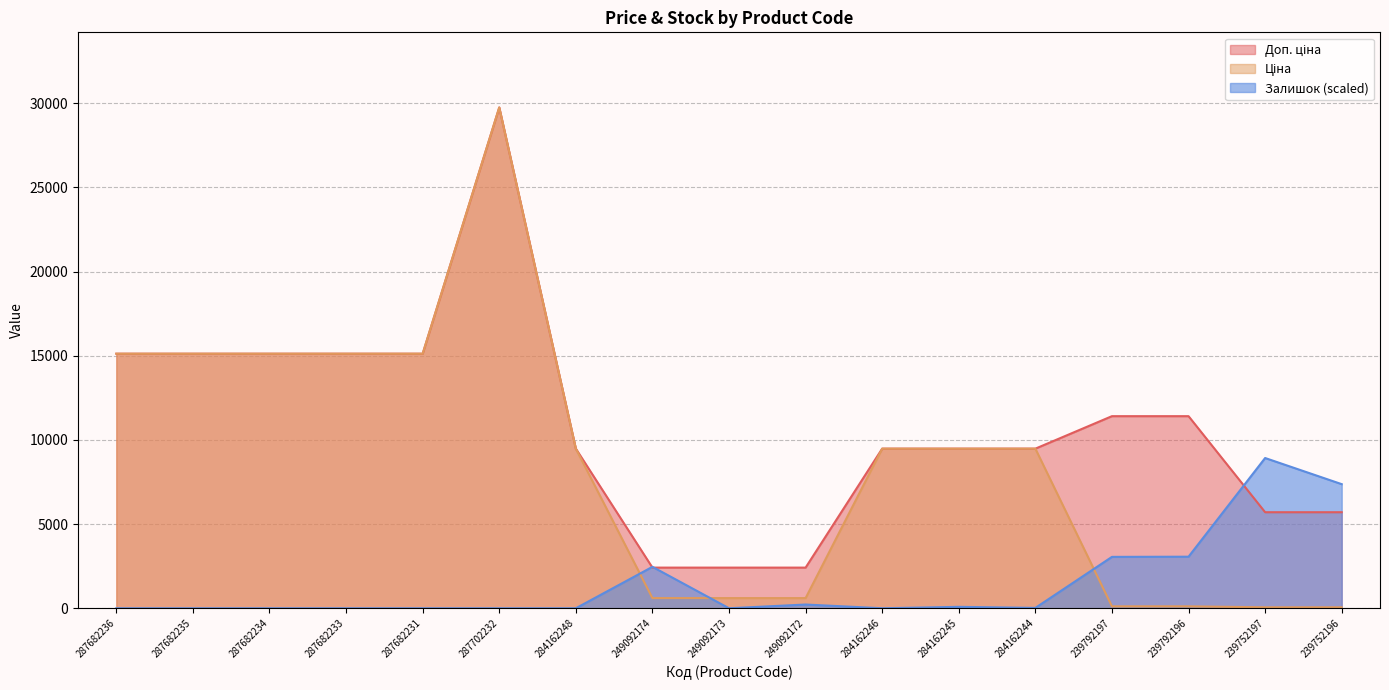

Between 287682234 and 239752196, which series saw the biggest shift?

Ціна